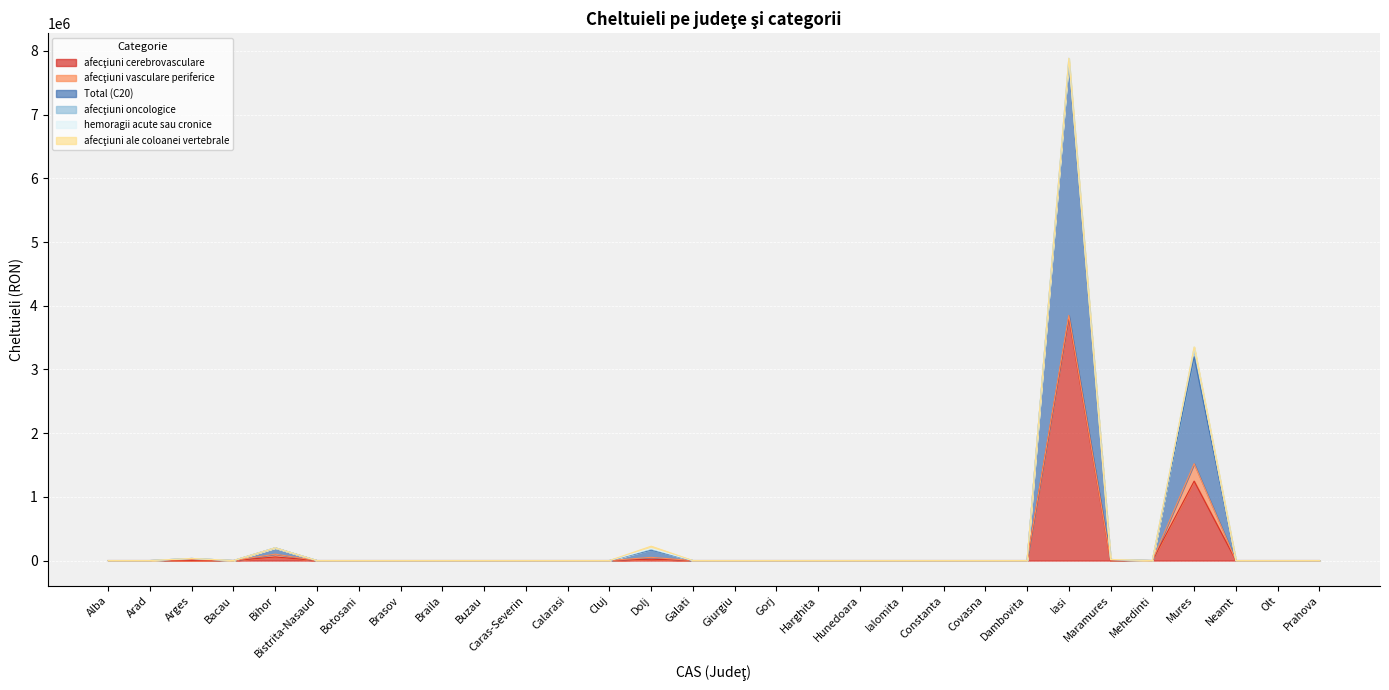

Between Braila and Constanta, which series saw the biggest shift?

afecţiuni cerebrovasculare